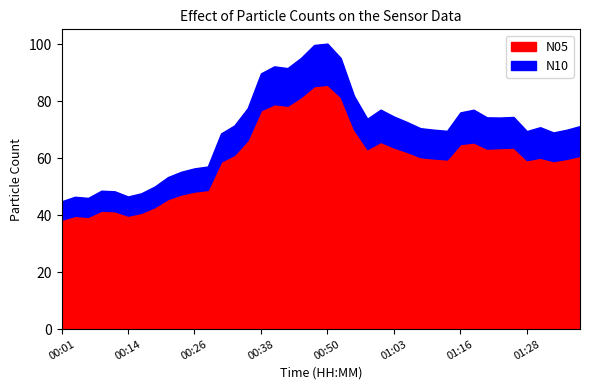

How many data points in N1 are less than 70?

18